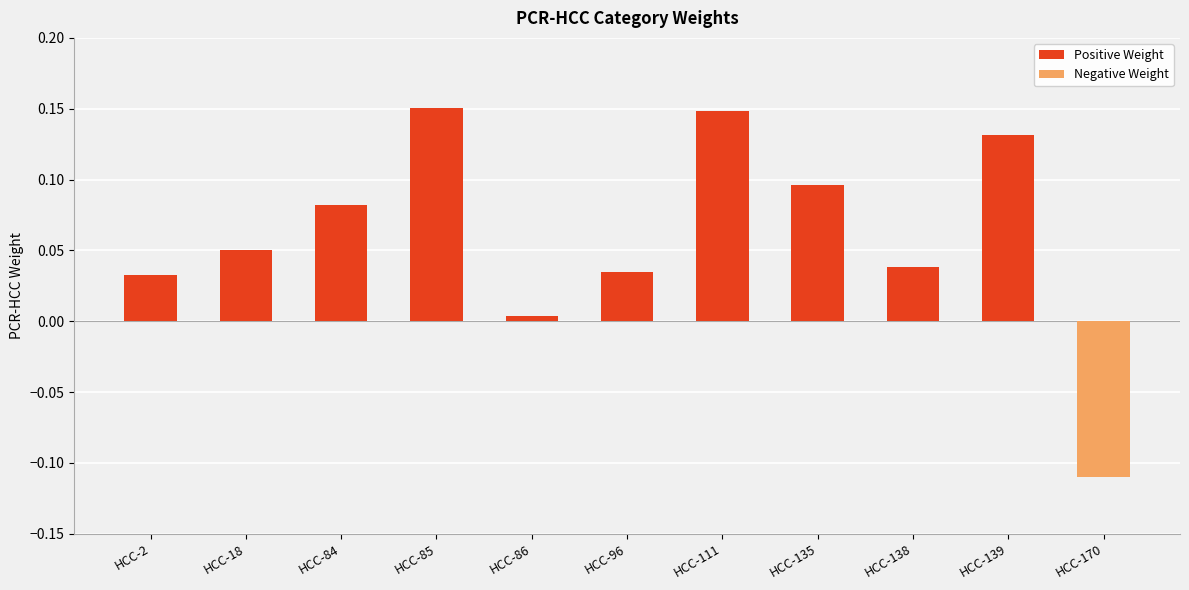

True or false: the data shows -0.0 at HCC-170.

False